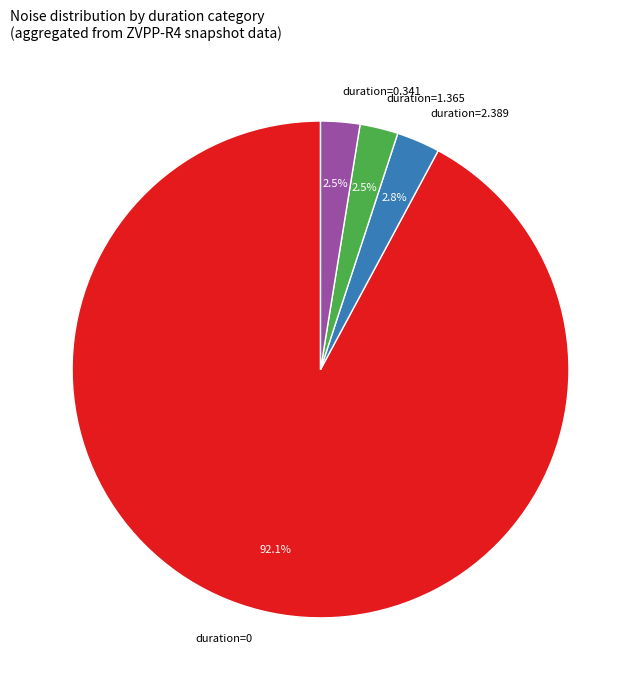

Does any single category account for the majority?

Yes